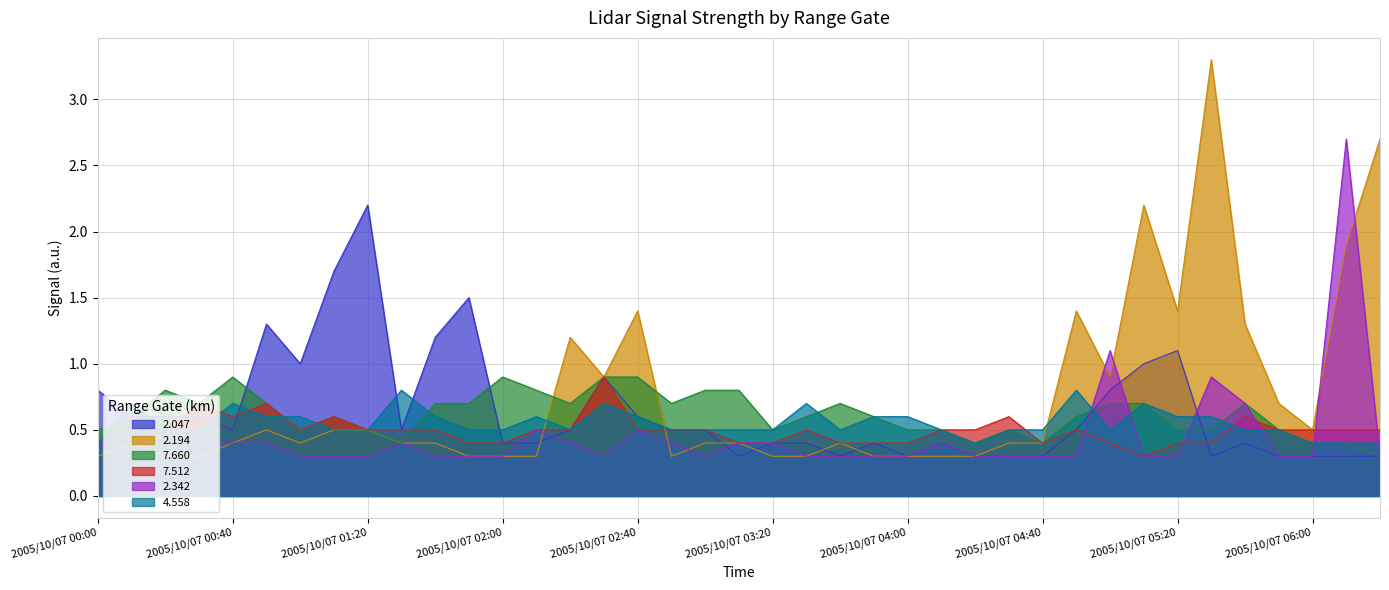

True or false: 4.558 has more than 0 interior local peaks.

True